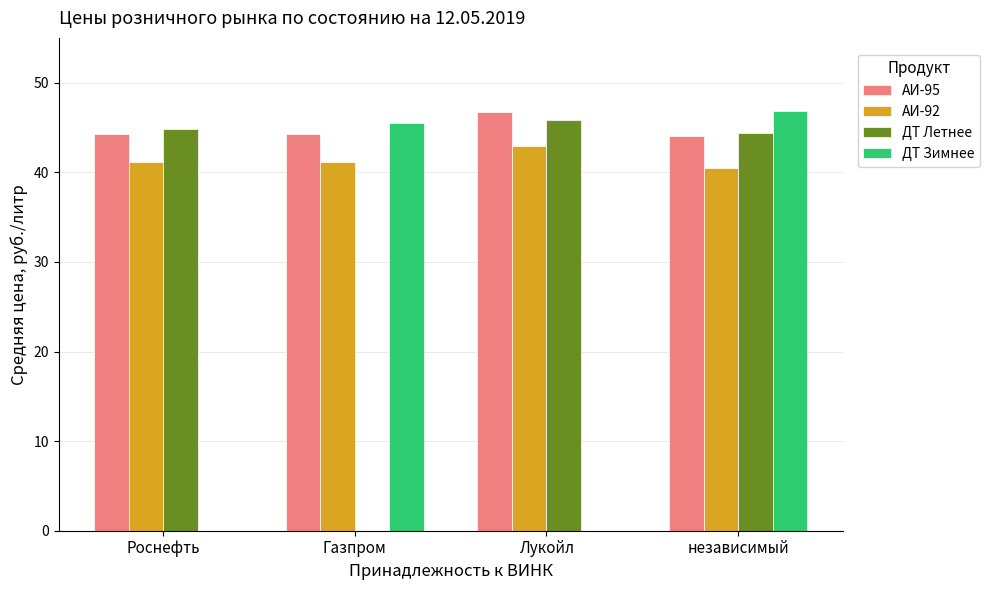

What is the sum of the ДТ Летнее values at Лукойл and независимый?

90.3